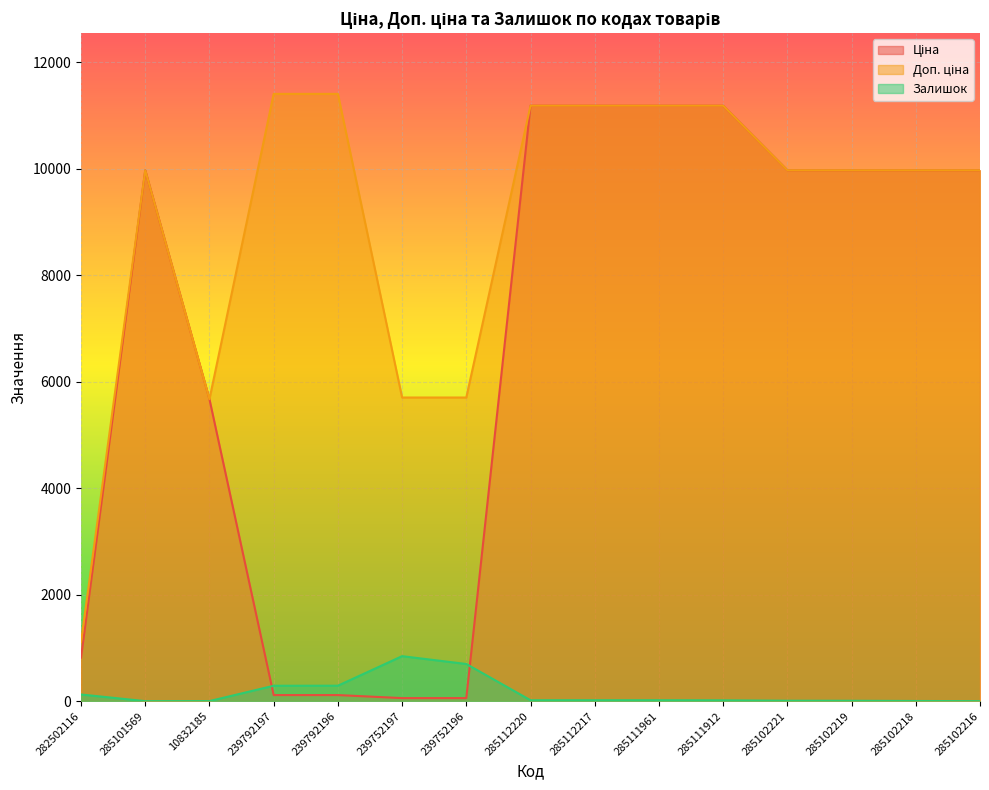

What are all the series names shown in the legend?

Ціна, Доп. ціна, Залишок